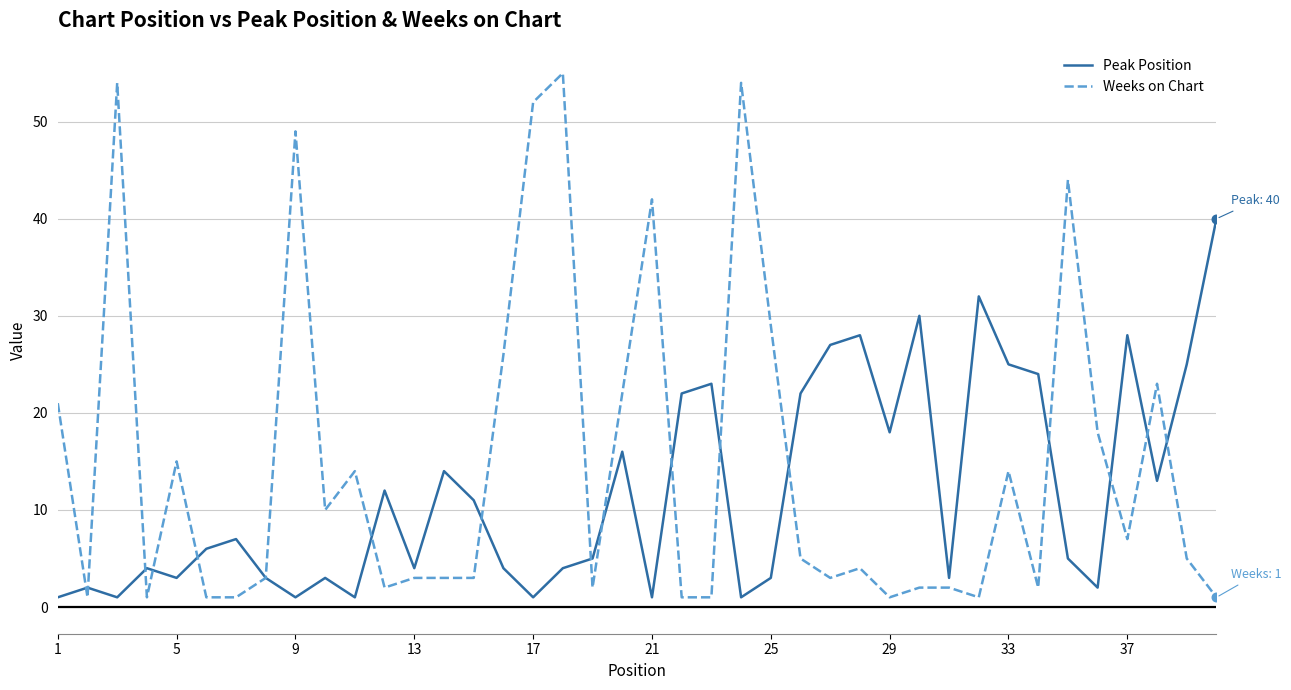

What are all the series names shown in the legend?

Peak Position, Weeks on Chart